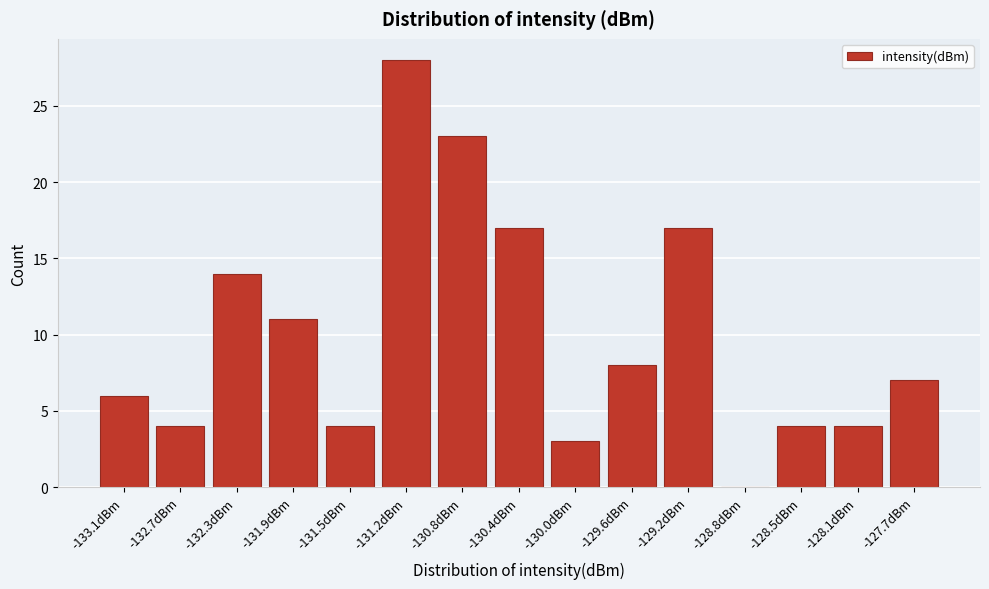

Reading left to right, what are all the values shown in this chart?

-133.1dBm=6	-132.7dBm=4	-132.3dBm=14	-131.9dBm=11	-131.5dBm=4	-131.2dBm=28	-130.8dBm=23	-130.4dBm=17	-130.0dBm=3	-129.6dBm=8	-129.2dBm=17	-128.8dBm=0	-128.5dBm=4	-128.1dBm=4	-127.7dBm=7